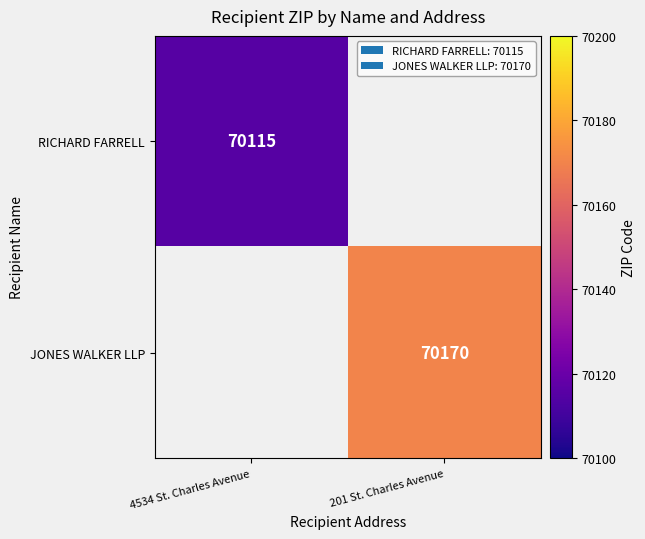

At how many categories does at least one series exceed 70160?

1